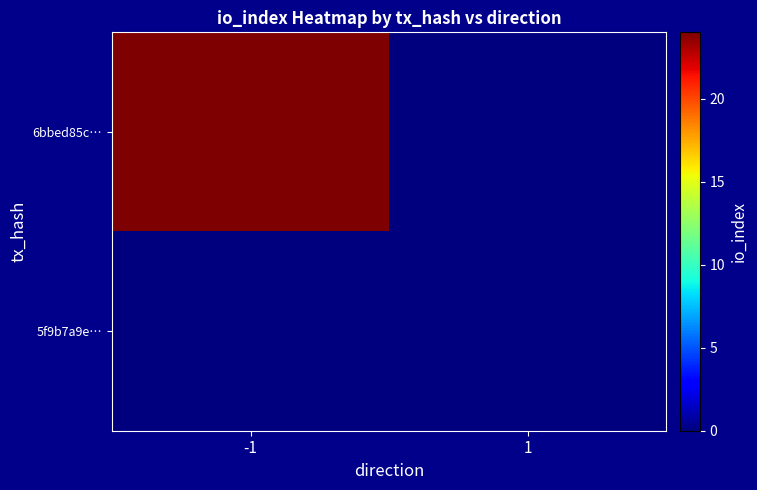

At which category does the chart reach its peak across all series?

-1